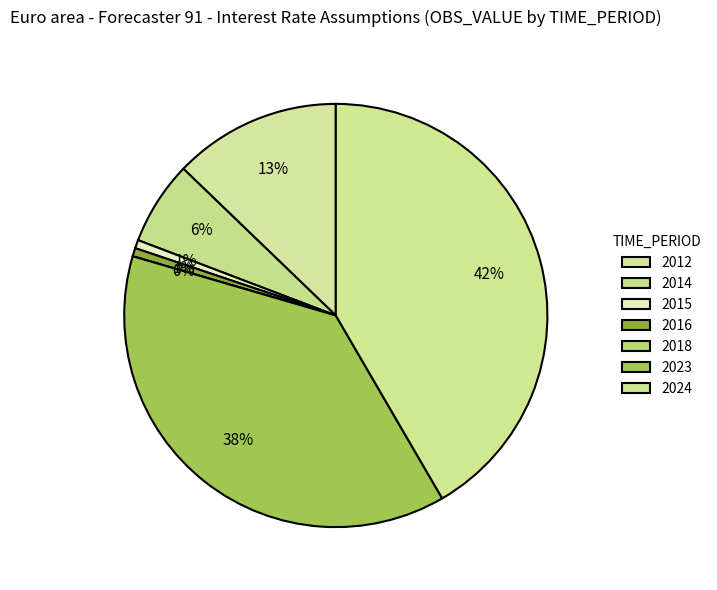

To the nearest percent, what is the difference between the 2015 and 2018 slice percentages?

1%